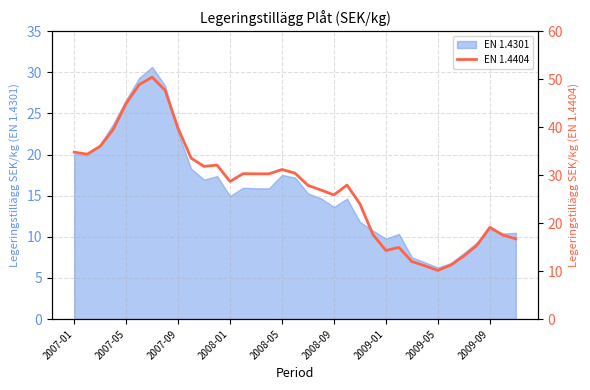

How many lines are shown in the chart?

1